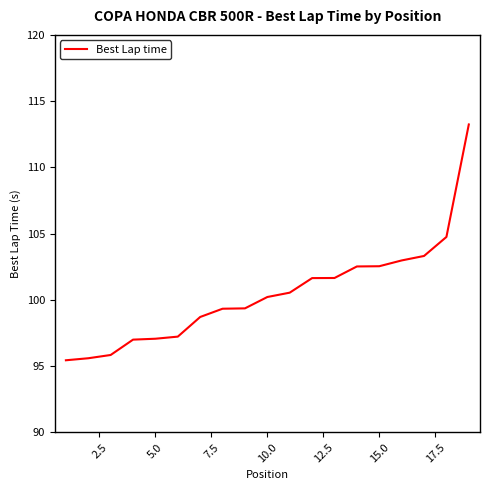

What is the difference between the maximum and minimum values?

17.8